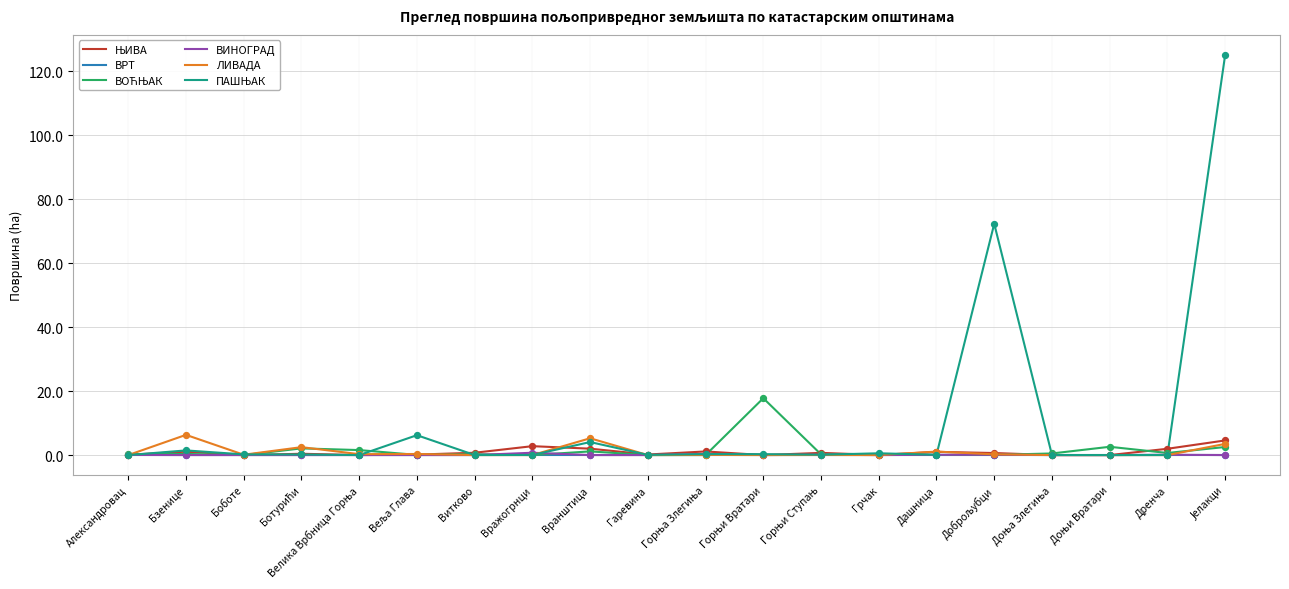

What is the total value across all series at Вранштица?

12.5